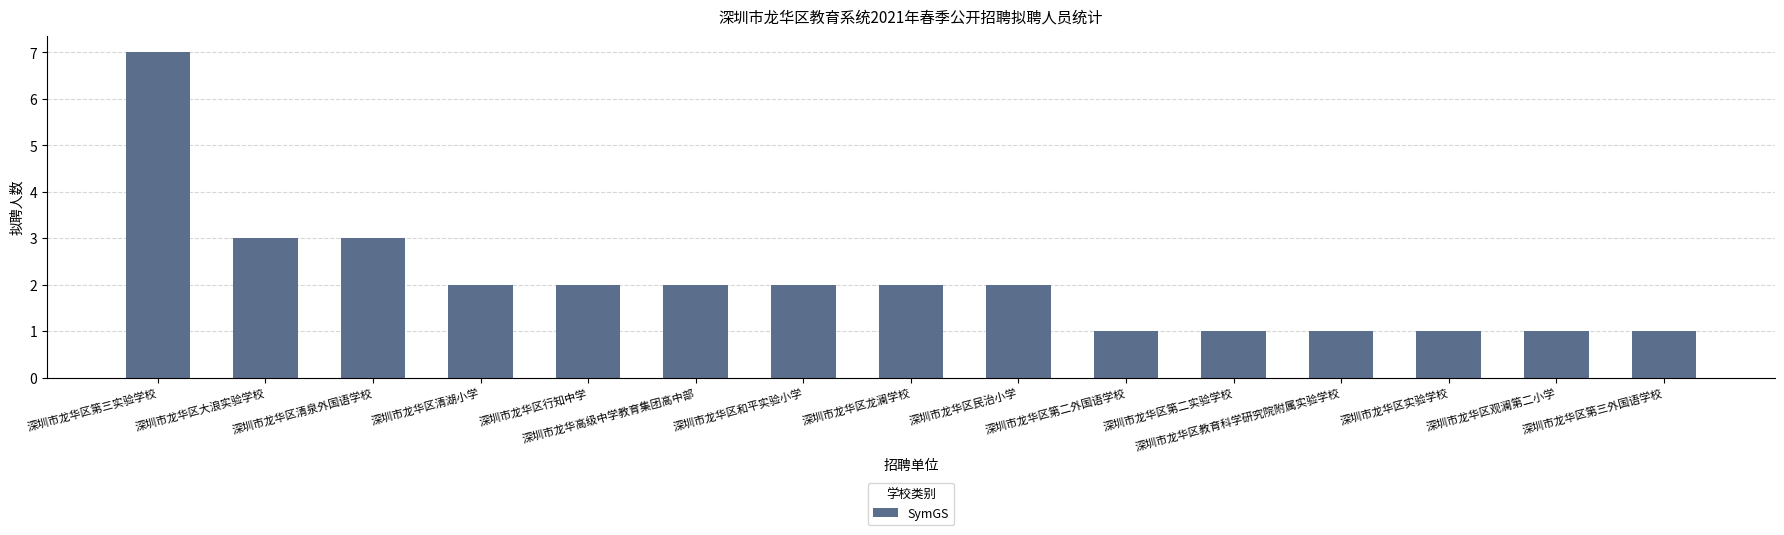

What is the sum of all values?

31